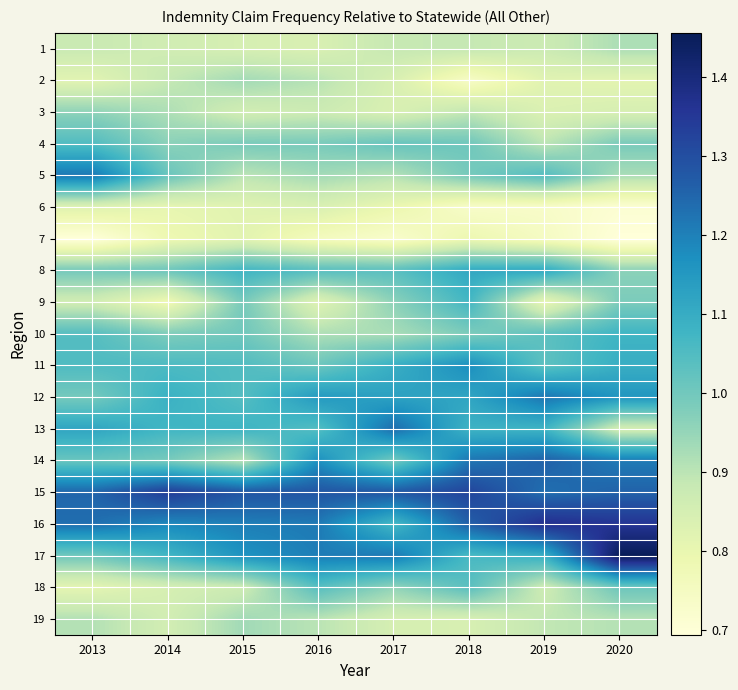

Which series has the widest spread of values?

17